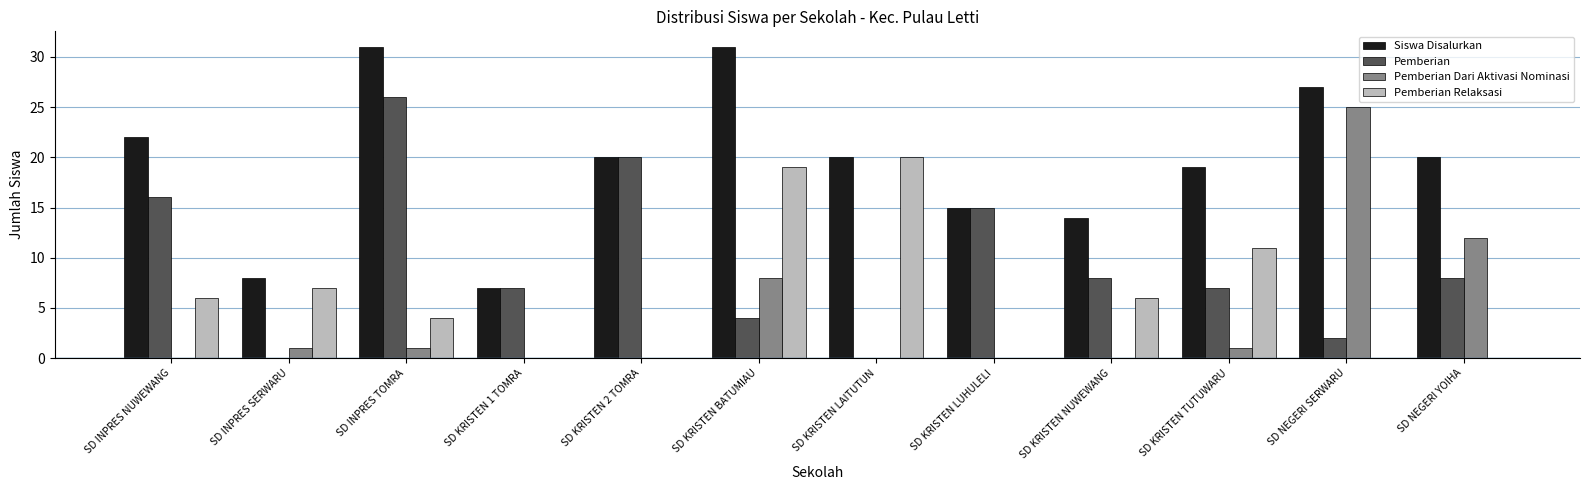

Is the value of Pemberian Dari Aktivasi Nominasi at SD KRISTEN LUHULELI greater than the value of Pemberian at SD KRISTEN 1 TOMRA?

No